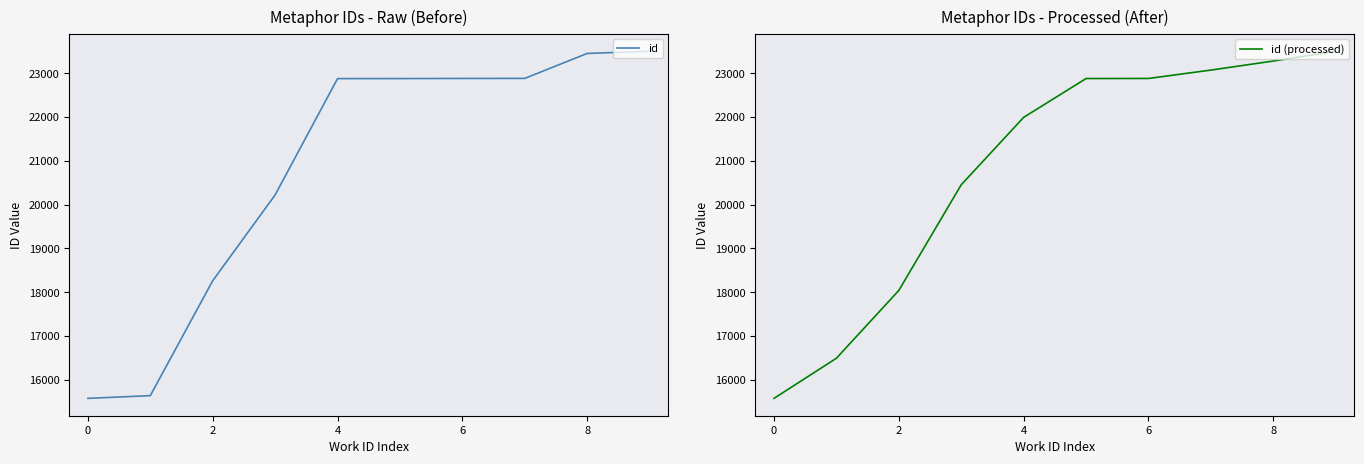

The value of id at 2 is 18260. True or false?

True